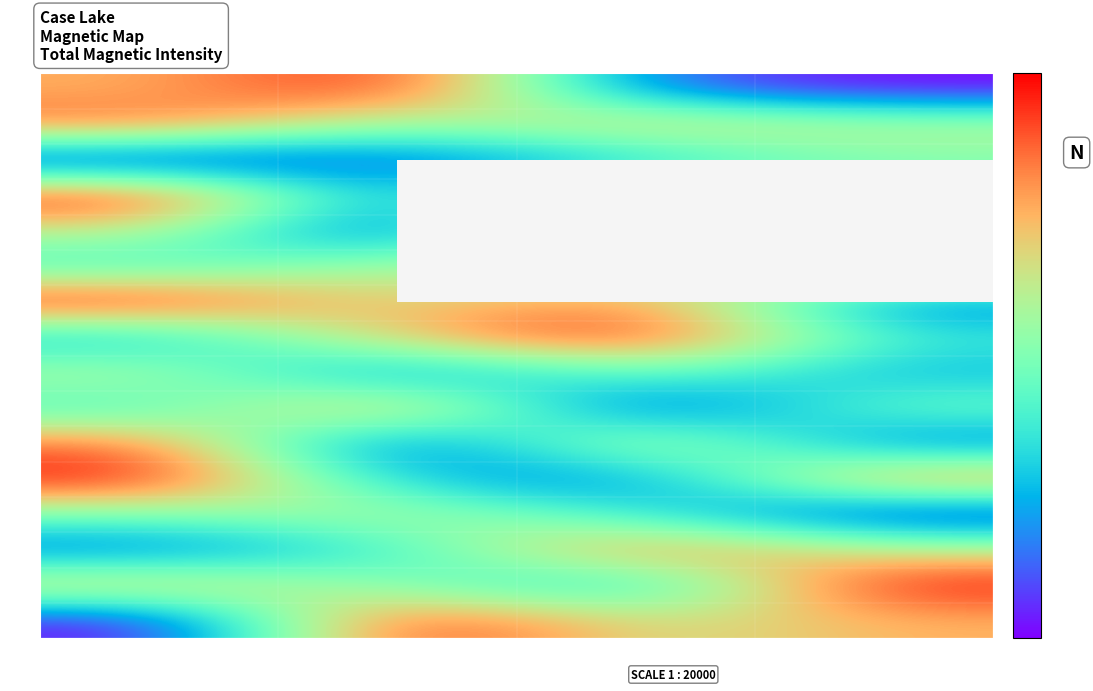

At which category is the sum across all series the highest?

col_2